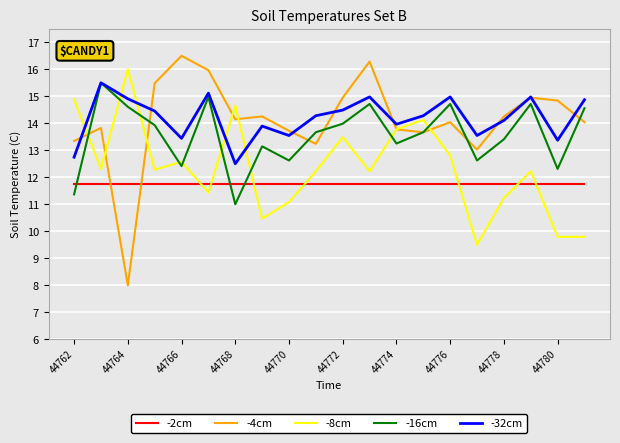

Does the chart have visible grid lines?

Yes